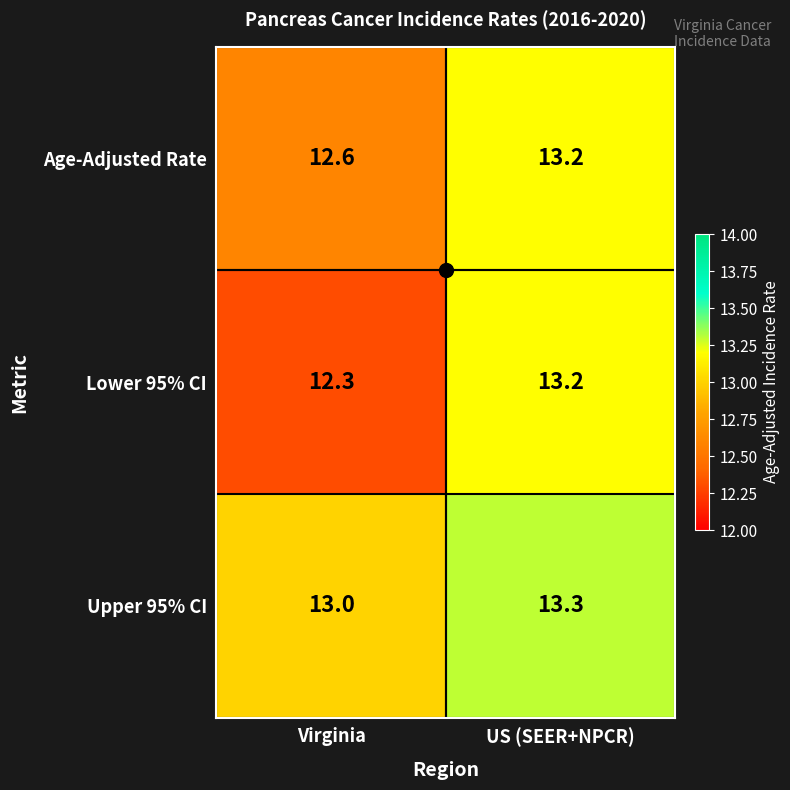

Where is Lower 95% CI nearest to the value 12?

Virginia